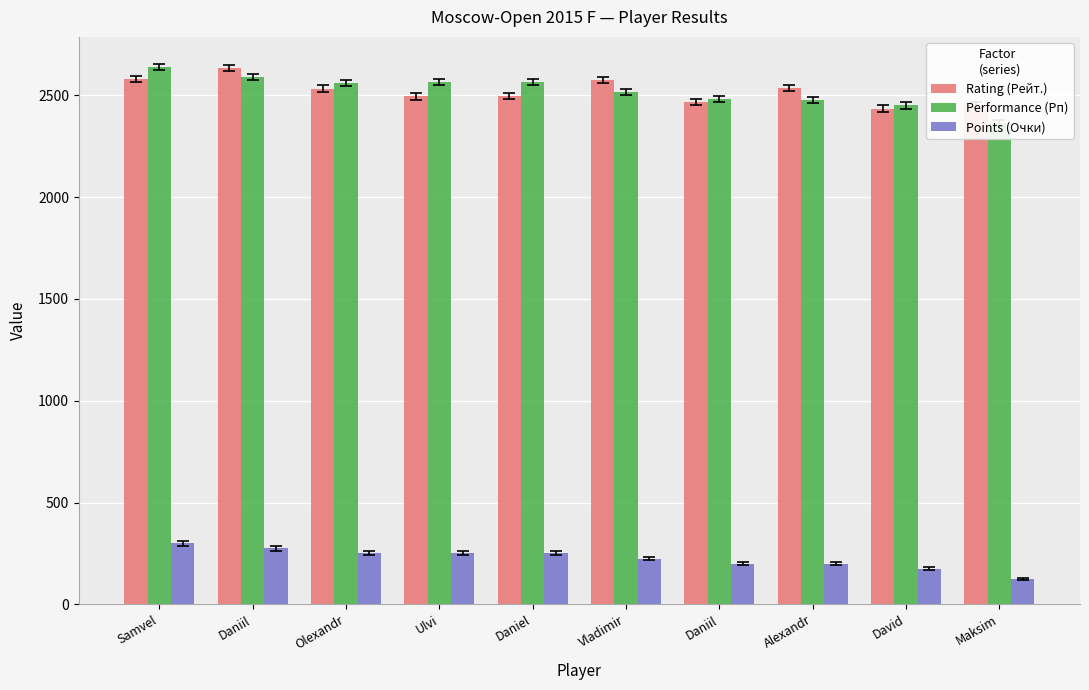

What is the sum of all Points (Очки) values?

2250